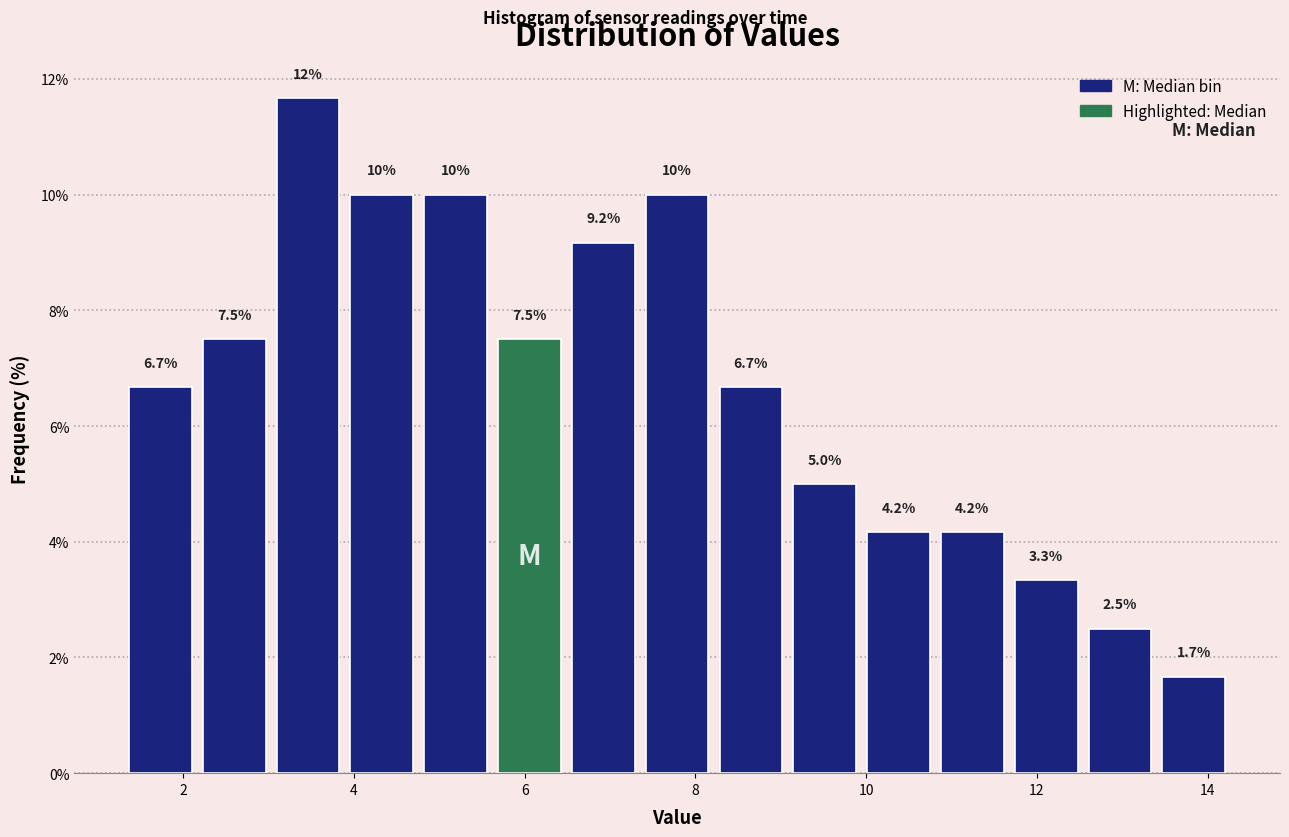

Over which range of the x-axis is the bar tallest?

3.0 to 3.8